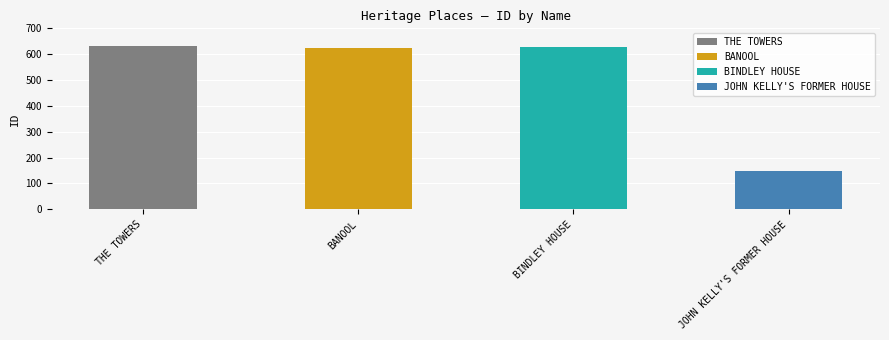

Read the value at BANOOL.

625